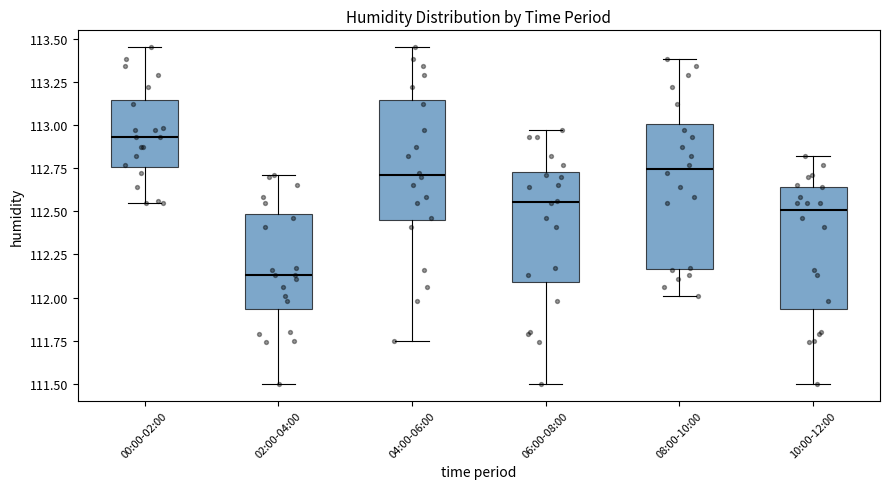

Reading left to right, read every box against the y-axis: the position of its median line, the range the box covers, and the ends of its whiskers. The values are not printed on the chart, so give them approximately, as read against the axis.

00:00-02:00: median 112.95, box 112.75 to 113.15, whiskers 112.55 to 113.45
02:00-04:00: median 112.15, box 111.95 to 112.50, whiskers 111.50 to 112.70
04:00-06:00: median 112.70, box 112.45 to 113.15, whiskers 111.75 to 113.45
06:00-08:00: median 112.55, box 112.10 to 112.75, whiskers 111.50 to 112.95
08:00-10:00: median 112.75, box 112.15 to 113.00, whiskers 112.00 to 113.40
10:00-12:00: median 112.50, box 111.95 to 112.65, whiskers 111.50 to 112.80